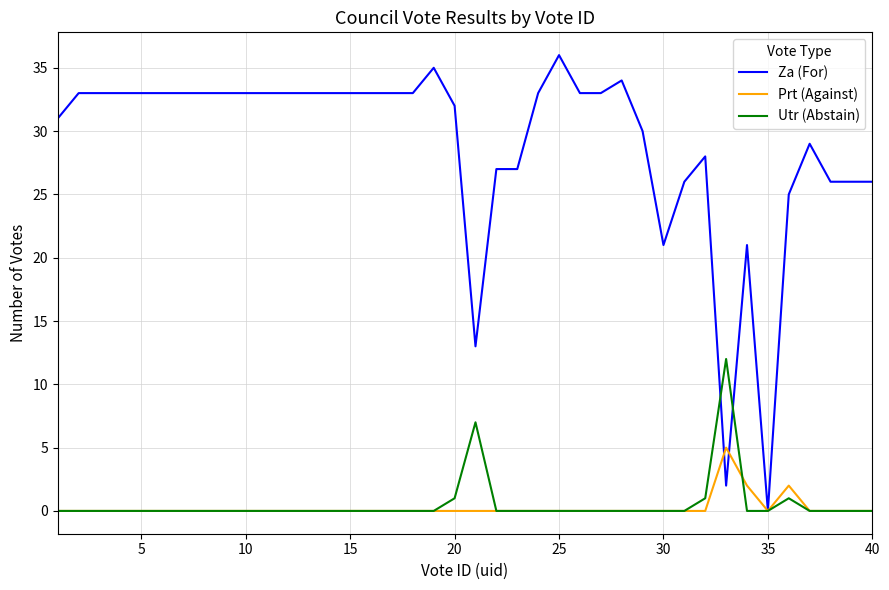

What is the greatest value displayed?

36